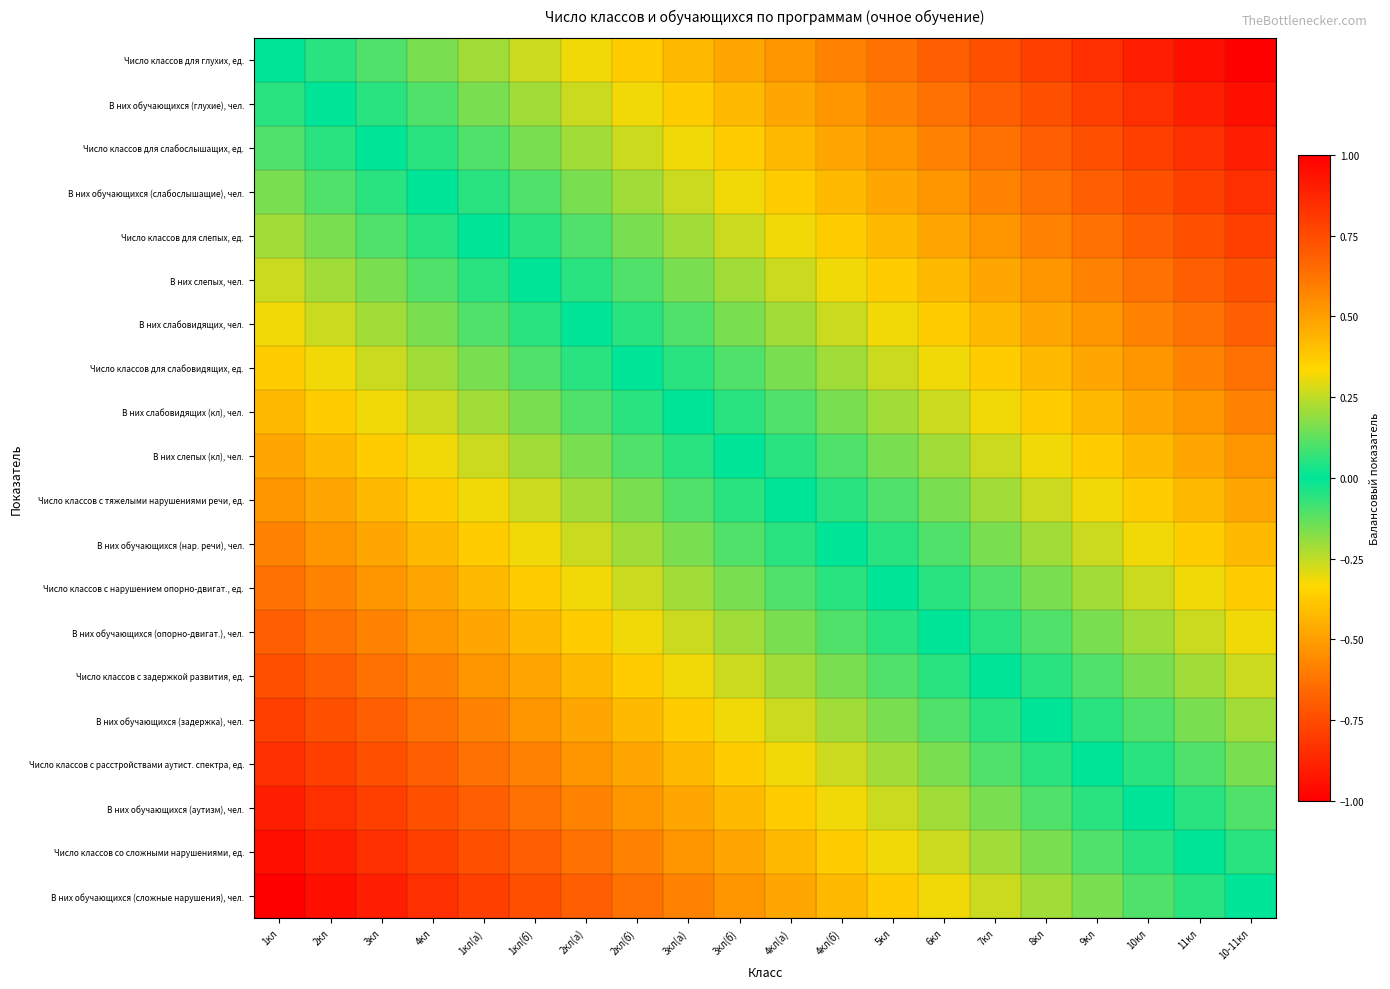

Reading left to right, list all the values displayed in this chart.

Число классов для глухих, ед.: 1кл=0.0	2кл=0.1	3кл=0.1	4кл=0.2	1кл(а)=0.2	1кл(б)=0.3	2кл(а)=0.3	2кл(б)=0.4	3кл(а)=0.4	3кл(б)=0.5	4кл(а)=0.5	4кл(б)=0.6	5кл=0.6	6кл=0.7	7кл=0.7	8кл=0.8	9кл=0.8	10кл=0.9	11кл=0.9	10-11кл=1.0
В них обучающихся (глухие), чел.: 1кл=-0.1	2кл=0.0	3кл=0.1	4кл=0.1	1кл(а)=0.2	1кл(б)=0.2	2кл(а)=0.3	2кл(б)=0.3	3кл(а)=0.4	3кл(б)=0.4	4кл(а)=0.5	4кл(б)=0.5	5кл=0.6	6кл=0.6	7кл=0.7	8кл=0.7	9кл=0.8	10кл=0.8	11кл=0.9	10-11кл=0.9
Число классов для слабослышащих, ед.: 1кл=-0.1	2кл=-0.1	3кл=0.0	4кл=0.1	1кл(а)=0.1	1кл(б)=0.2	2кл(а)=0.2	2кл(б)=0.3	3кл(а)=0.3	3кл(б)=0.4	4кл(а)=0.4	4кл(б)=0.5	5кл=0.5	6кл=0.6	7кл=0.6	8кл=0.7	9кл=0.7	10кл=0.8	11кл=0.8	10-11кл=0.9
В них обучающихся (слабослышащие), чел.: 1кл=-0.2	2кл=-0.1	3кл=-0.1	4кл=0.0	1кл(а)=0.1	1кл(б)=0.1	2кл(а)=0.2	2кл(б)=0.2	3кл(а)=0.3	3кл(б)=0.3	4кл(а)=0.4	4кл(б)=0.4	5кл=0.5	6кл=0.5	7кл=0.6	8кл=0.6	9кл=0.7	10кл=0.7	11кл=0.8	10-11кл=0.8
Число классов для слепых, ед.: 1кл=-0.2	2кл=-0.2	3кл=-0.1	4кл=-0.1	1кл(а)=0.0	1кл(б)=0.1	2кл(а)=0.1	2кл(б)=0.2	3кл(а)=0.2	3кл(б)=0.3	4кл(а)=0.3	4кл(б)=0.4	5кл=0.4	6кл=0.5	7кл=0.5	8кл=0.6	9кл=0.6	10кл=0.7	11кл=0.7	10-11кл=0.8
В них слепых, чел.: 1кл=-0.3	2кл=-0.2	3кл=-0.2	4кл=-0.1	1кл(а)=-0.1	1кл(б)=0.0	2кл(а)=0.1	2кл(б)=0.1	3кл(а)=0.2	3кл(б)=0.2	4кл(а)=0.3	4кл(б)=0.3	5кл=0.4	6кл=0.4	7кл=0.5	8кл=0.5	9кл=0.6	10кл=0.6	11кл=0.7	10-11кл=0.7
В них слабовидящих, чел.: 1кл=-0.3	2кл=-0.3	3кл=-0.2	4кл=-0.2	1кл(а)=-0.1	1кл(б)=-0.1	2кл(а)=0.0	2кл(б)=0.1	3кл(а)=0.1	3кл(б)=0.2	4кл(а)=0.2	4кл(б)=0.3	5кл=0.3	6кл=0.4	7кл=0.4	8кл=0.5	9кл=0.5	10кл=0.6	11кл=0.6	10-11кл=0.7
Число классов для слабовидящих, ед.: 1кл=-0.4	2кл=-0.3	3кл=-0.3	4кл=-0.2	1кл(а)=-0.2	1кл(б)=-0.1	2кл(а)=-0.1	2кл(б)=0.0	3кл(а)=0.1	3кл(б)=0.1	4кл(а)=0.2	4кл(б)=0.2	5кл=0.3	6кл=0.3	7кл=0.4	8кл=0.4	9кл=0.5	10кл=0.5	11кл=0.6	10-11кл=0.6
В них слабовидящих (кл), чел.: 1кл=-0.4	2кл=-0.4	3кл=-0.3	4кл=-0.3	1кл(а)=-0.2	1кл(б)=-0.2	2кл(а)=-0.1	2кл(б)=-0.1	3кл(а)=0.0	3кл(б)=0.1	4кл(а)=0.1	4кл(б)=0.2	5кл=0.2	6кл=0.3	7кл=0.3	8кл=0.4	9кл=0.4	10кл=0.5	11кл=0.5	10-11кл=0.6
В них слепых (кл), чел.: 1кл=-0.5	2кл=-0.4	3кл=-0.4	4кл=-0.3	1кл(а)=-0.3	1кл(б)=-0.2	2кл(а)=-0.2	2кл(б)=-0.1	3кл(а)=-0.1	3кл(б)=0.0	4кл(а)=0.1	4кл(б)=0.1	5кл=0.2	6кл=0.2	7кл=0.3	8кл=0.3	9кл=0.4	10кл=0.4	11кл=0.5	10-11кл=0.5
Число классов с тяжелыми нарушениями речи, ед.: 1кл=-0.5	2кл=-0.5	3кл=-0.4	4кл=-0.4	1кл(а)=-0.3	1кл(б)=-0.3	2кл(а)=-0.2	2кл(б)=-0.2	3кл(а)=-0.1	3кл(б)=-0.1	4кл(а)=0.0	4кл(б)=0.1	5кл=0.1	6кл=0.2	7кл=0.2	8кл=0.3	9кл=0.3	10кл=0.4	11кл=0.4	10-11кл=0.5
В них обучающихся (нар. речи), чел.: 1кл=-0.6	2кл=-0.5	3кл=-0.5	4кл=-0.4	1кл(а)=-0.4	1кл(б)=-0.3	2кл(а)=-0.3	2кл(б)=-0.2	3кл(а)=-0.2	3кл(б)=-0.1	4кл(а)=-0.1	4кл(б)=0.0	5кл=0.1	6кл=0.1	7кл=0.2	8кл=0.2	9кл=0.3	10кл=0.3	11кл=0.4	10-11кл=0.4
Число классов с нарушением опорно-двигат., ед.: 1кл=-0.6	2кл=-0.6	3кл=-0.5	4кл=-0.5	1кл(а)=-0.4	1кл(б)=-0.4	2кл(а)=-0.3	2кл(б)=-0.3	3кл(а)=-0.2	3кл(б)=-0.2	4кл(а)=-0.1	4кл(б)=-0.1	5кл=0.0	6кл=0.1	7кл=0.1	8кл=0.2	9кл=0.2	10кл=0.3	11кл=0.3	10-11кл=0.4
В них обучающихся (опорно-двигат.), чел.: 1кл=-0.7	2кл=-0.6	3кл=-0.6	4кл=-0.5	1кл(а)=-0.5	1кл(б)=-0.4	2кл(а)=-0.4	2кл(б)=-0.3	3кл(а)=-0.3	3кл(б)=-0.2	4кл(а)=-0.2	4кл(б)=-0.1	5кл=-0.1	6кл=0.0	7кл=0.1	8кл=0.1	9кл=0.2	10кл=0.2	11кл=0.3	10-11кл=0.3
Число классов с задержкой развития, ед.: 1кл=-0.7	2кл=-0.7	3кл=-0.6	4кл=-0.6	1кл(а)=-0.5	1кл(б)=-0.5	2кл(а)=-0.4	2кл(б)=-0.4	3кл(а)=-0.3	3кл(б)=-0.3	4кл(а)=-0.2	4кл(б)=-0.2	5кл=-0.1	6кл=-0.1	7кл=0.0	8кл=0.1	9кл=0.1	10кл=0.2	11кл=0.2	10-11кл=0.3
В них обучающихся (задержка), чел.: 1кл=-0.8	2кл=-0.7	3кл=-0.7	4кл=-0.6	1кл(а)=-0.6	1кл(б)=-0.5	2кл(а)=-0.5	2кл(б)=-0.4	3кл(а)=-0.4	3кл(б)=-0.3	4кл(а)=-0.3	4кл(б)=-0.2	5кл=-0.2	6кл=-0.1	7кл=-0.1	8кл=0.0	9кл=0.1	10кл=0.1	11кл=0.2	10-11кл=0.2
Число классов с расстройствами аутист. спектра, ед.: 1кл=-0.8	2кл=-0.8	3кл=-0.7	4кл=-0.7	1кл(а)=-0.6	1кл(б)=-0.6	2кл(а)=-0.5	2кл(б)=-0.5	3кл(а)=-0.4	3кл(б)=-0.4	4кл(а)=-0.3	4кл(б)=-0.3	5кл=-0.2	6кл=-0.2	7кл=-0.1	8кл=-0.1	9кл=0.0	10кл=0.1	11кл=0.1	10-11кл=0.2
В них обучающихся (аутизм), чел.: 1кл=-0.9	2кл=-0.8	3кл=-0.8	4кл=-0.7	1кл(а)=-0.7	1кл(б)=-0.6	2кл(а)=-0.6	2кл(б)=-0.5	3кл(а)=-0.5	3кл(б)=-0.4	4кл(а)=-0.4	4кл(б)=-0.3	5кл=-0.3	6кл=-0.2	7кл=-0.2	8кл=-0.1	9кл=-0.1	10кл=0.0	11кл=0.1	10-11кл=0.1
Число классов со сложными нарушениями, ед.: 1кл=-0.9	2кл=-0.9	3кл=-0.8	4кл=-0.8	1кл(а)=-0.7	1кл(б)=-0.7	2кл(а)=-0.6	2кл(б)=-0.6	3кл(а)=-0.5	3кл(б)=-0.5	4кл(а)=-0.4	4кл(б)=-0.4	5кл=-0.3	6кл=-0.3	7кл=-0.2	8кл=-0.2	9кл=-0.1	10кл=-0.1	11кл=0.0	10-11кл=0.1
В них обучающихся (сложные нарушения), чел.: 1кл=-1.0	2кл=-0.9	3кл=-0.9	4кл=-0.8	1кл(а)=-0.8	1кл(б)=-0.7	2кл(а)=-0.7	2кл(б)=-0.6	3кл(а)=-0.6	3кл(б)=-0.5	4кл(а)=-0.5	4кл(б)=-0.4	5кл=-0.4	6кл=-0.3	7кл=-0.3	8кл=-0.2	9кл=-0.2	10кл=-0.1	11кл=-0.1	10-11кл=0.0